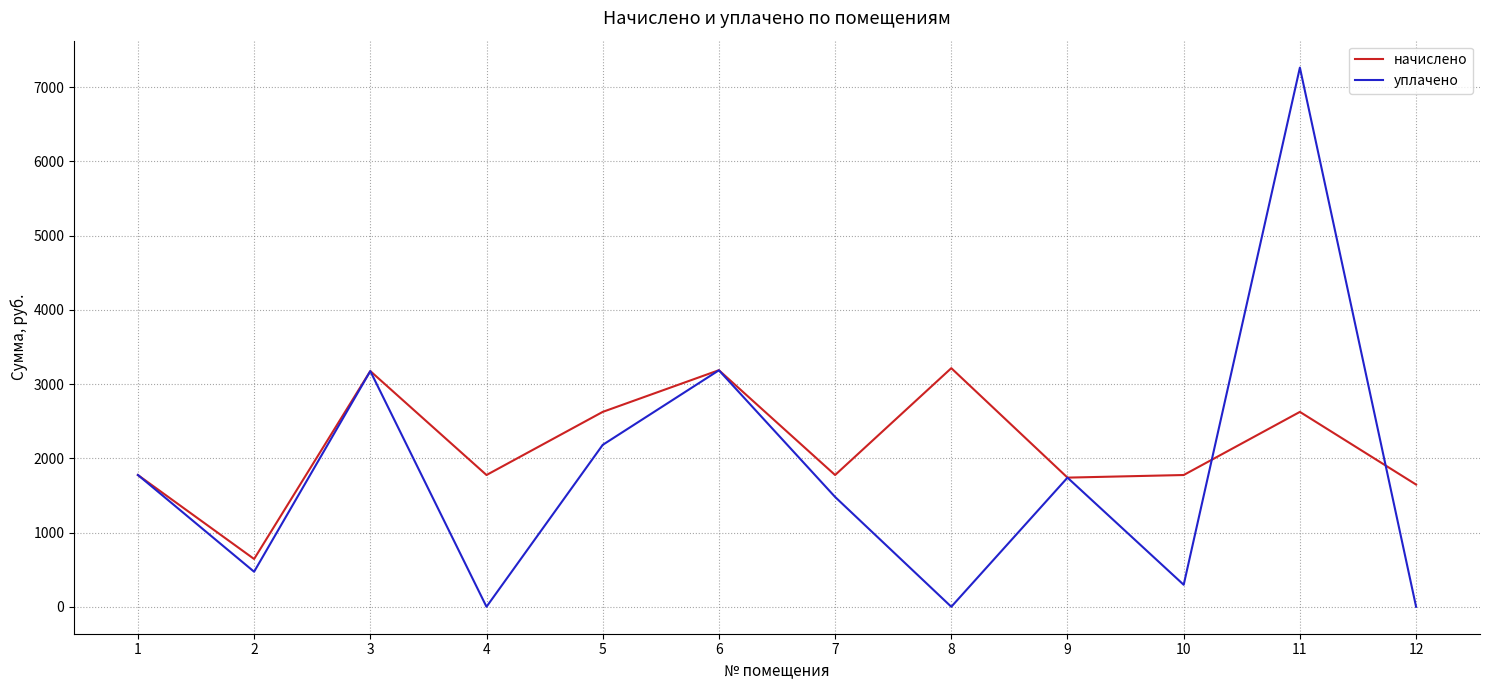

Is this an area chart (filled region under the line)?

No